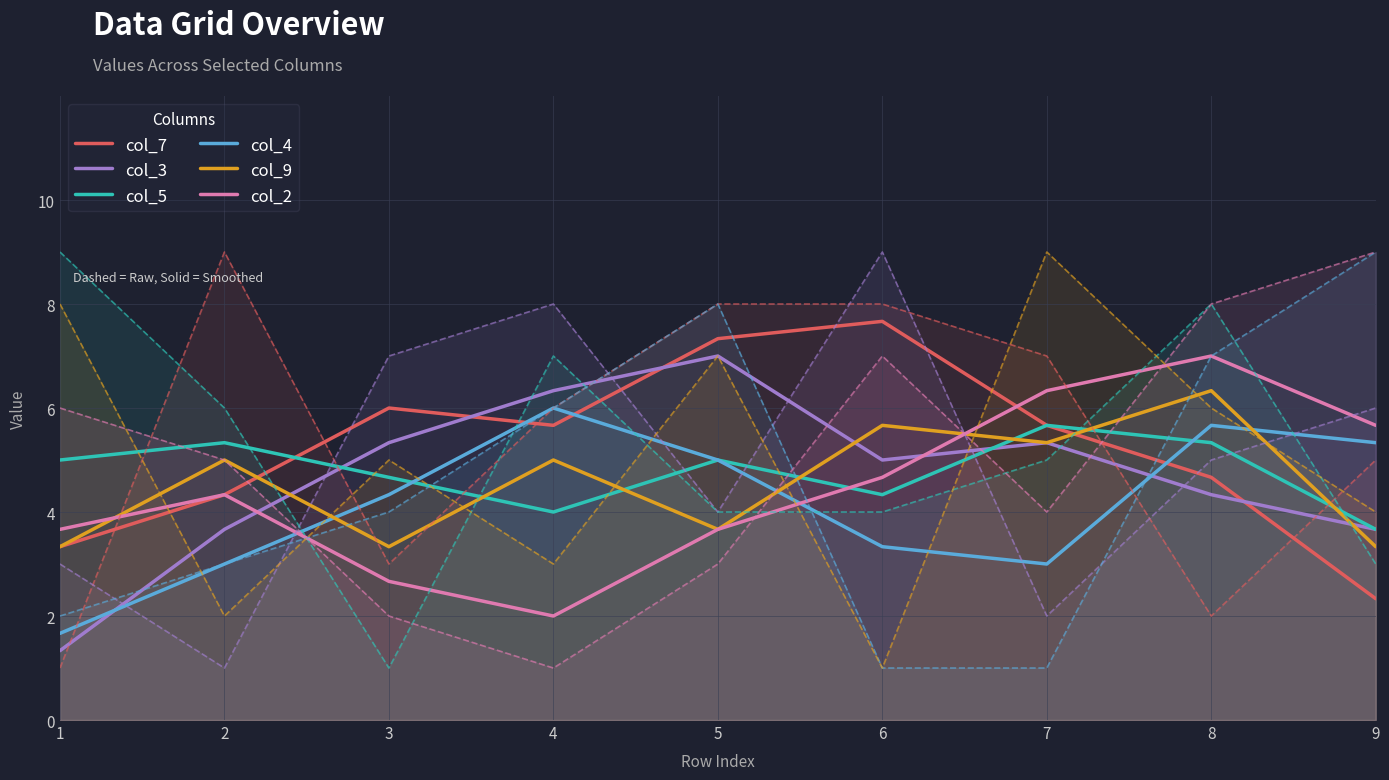

Reading right to left, what are all the values shown in this chart?

col_7: 9=2.3	8=4.7	7=5.7	6=7.7	5=7.3	4=5.7	3=6.0	2=4.3	1=3.3
col_3: 9=3.7	8=4.3	7=5.3	6=5.0	5=7.0	4=6.3	3=5.3	2=3.7	1=1.3
col_5: 9=3.7	8=5.3	7=5.7	6=4.3	5=5.0	4=4.0	3=4.7	2=5.3	1=5.0
col_4: 9=5.3	8=5.7	7=3.0	6=3.3	5=5.0	4=6.0	3=4.3	2=3.0	1=1.7
col_9: 9=3.3	8=6.3	7=5.3	6=5.7	5=3.7	4=5.0	3=3.3	2=5.0	1=3.3
col_2: 9=5.7	8=7.0	7=6.3	6=4.7	5=3.7	4=2.0	3=2.7	2=4.3	1=3.7